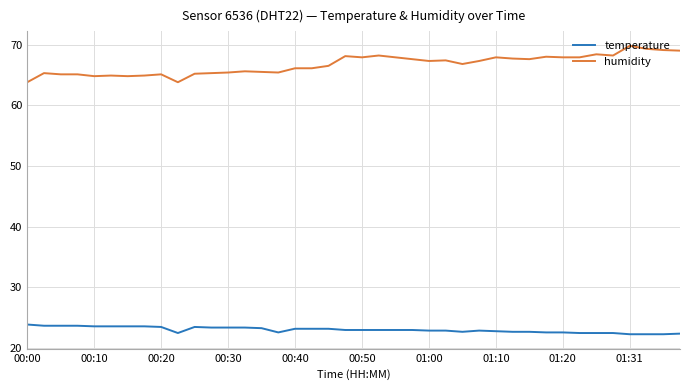

What is the minimum value for humidity?

63.8